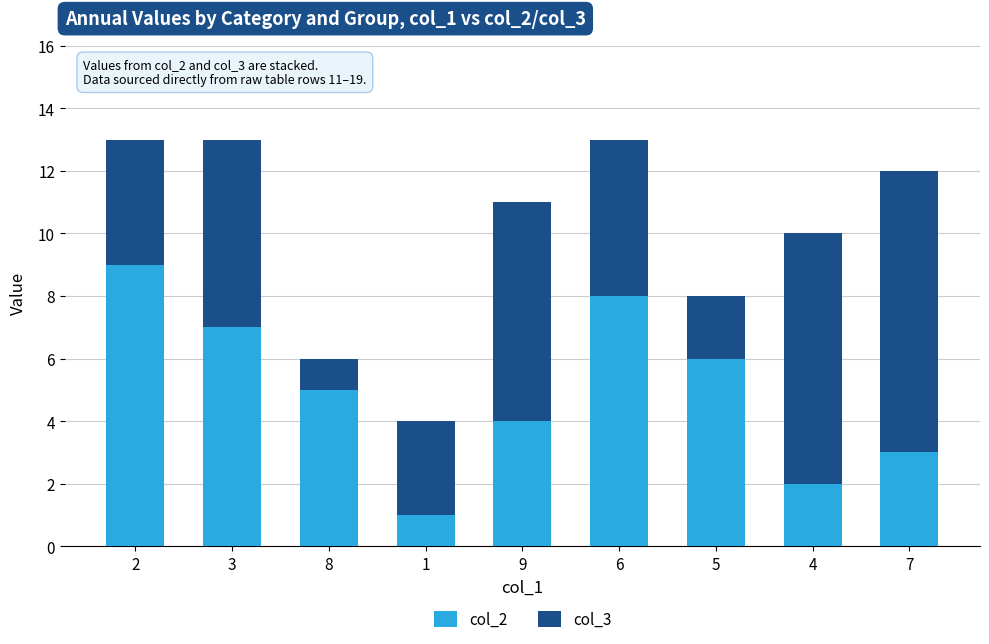

True or false: col_2 has a value of 7 at 3.

True